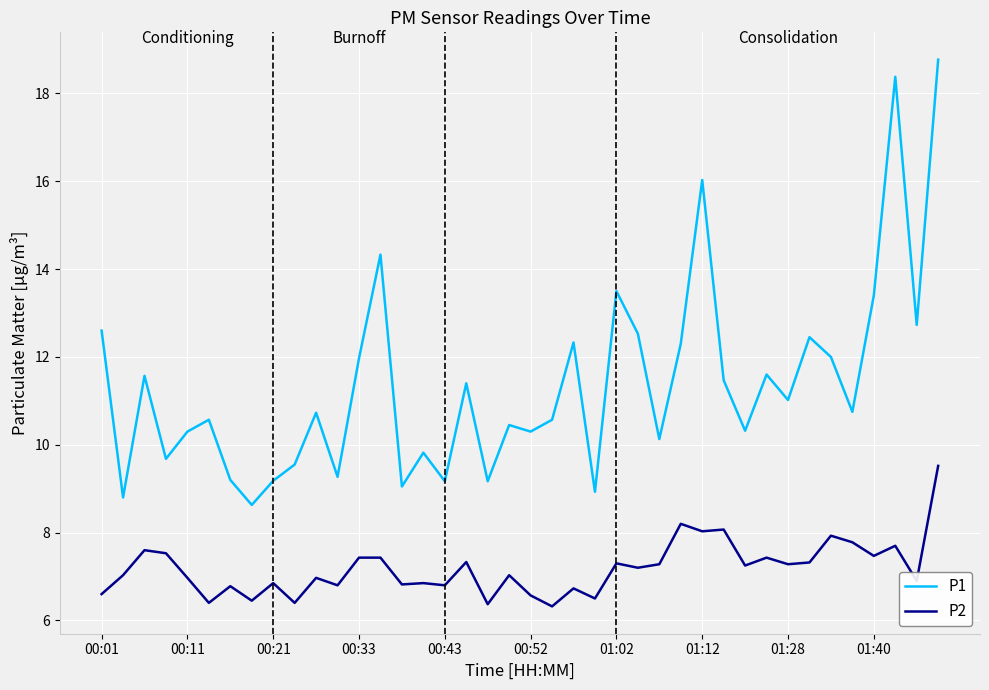

Rank the series by their maximum value, from lowest to highest.

P2, P1